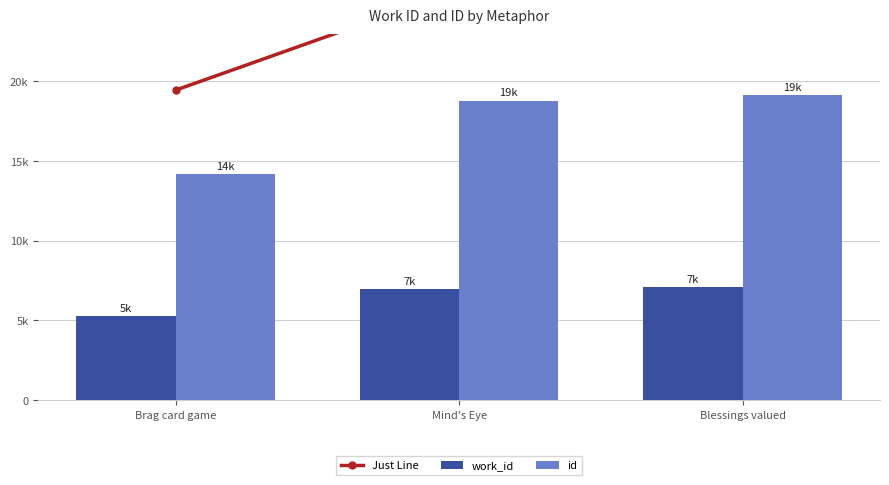

What is the value of the id bar at the 2nd from the left?

18775